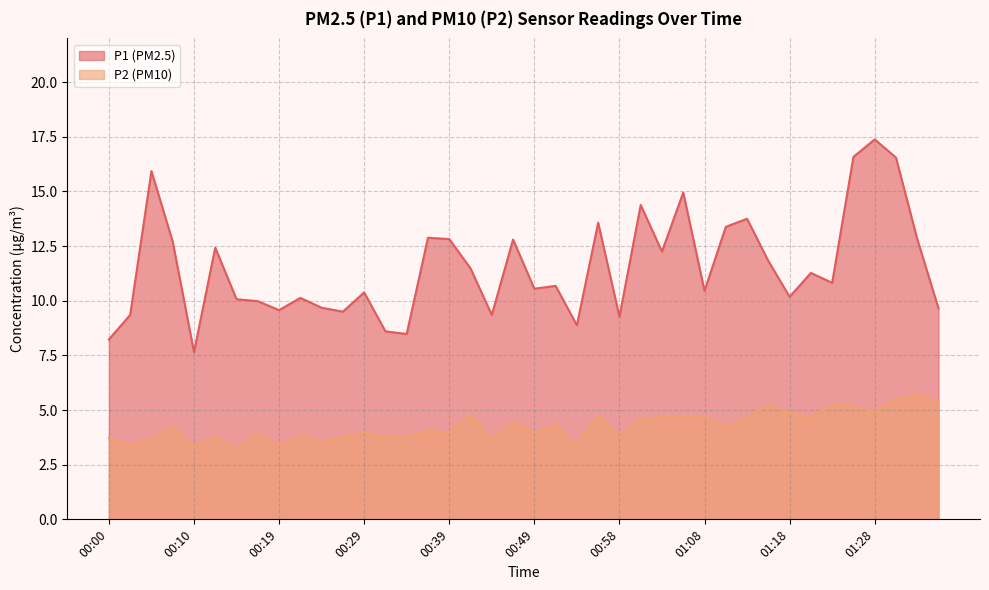

What is the maximum value for P1?

17.4